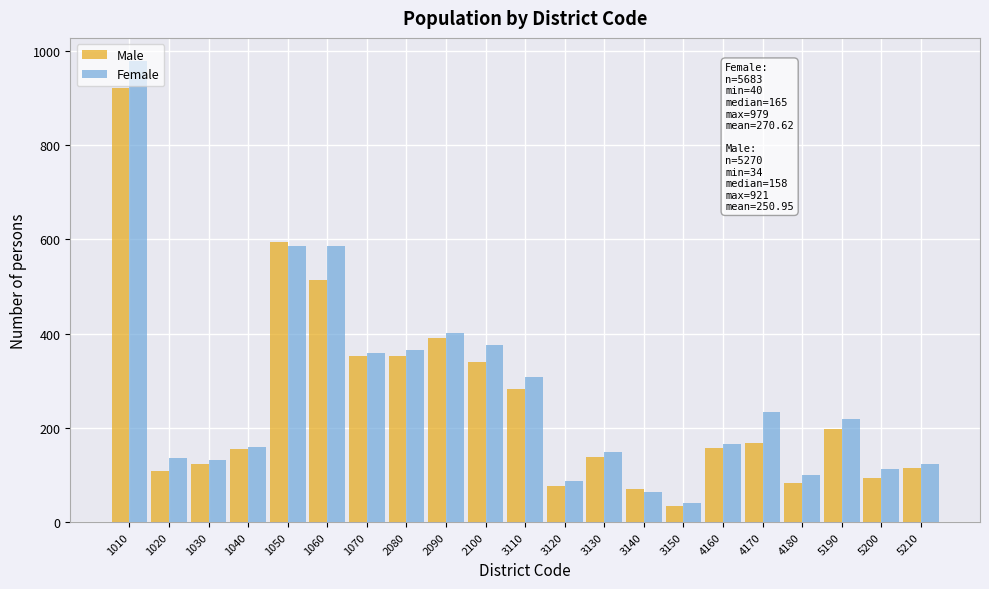

Where is Male nearest to the value 477?

1060